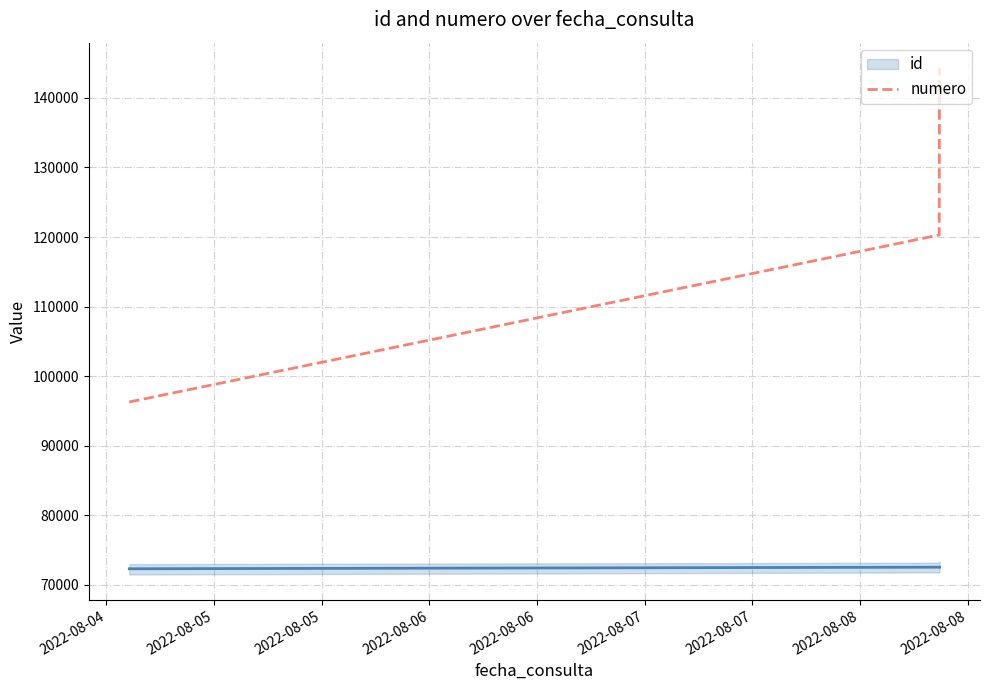

What is the sum of all values?

360900